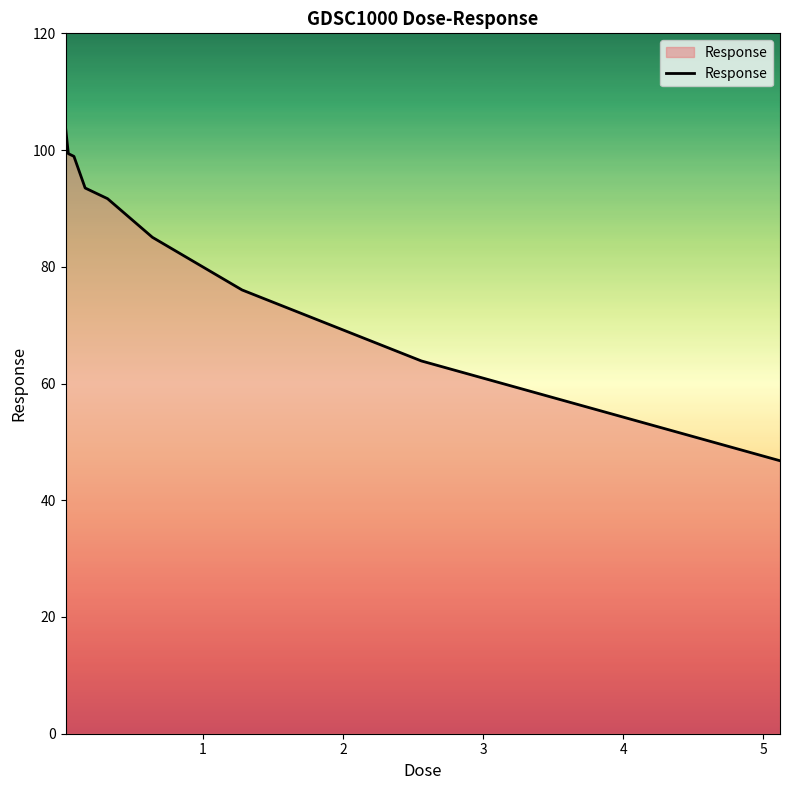

What is the smallest value displayed?

46.8